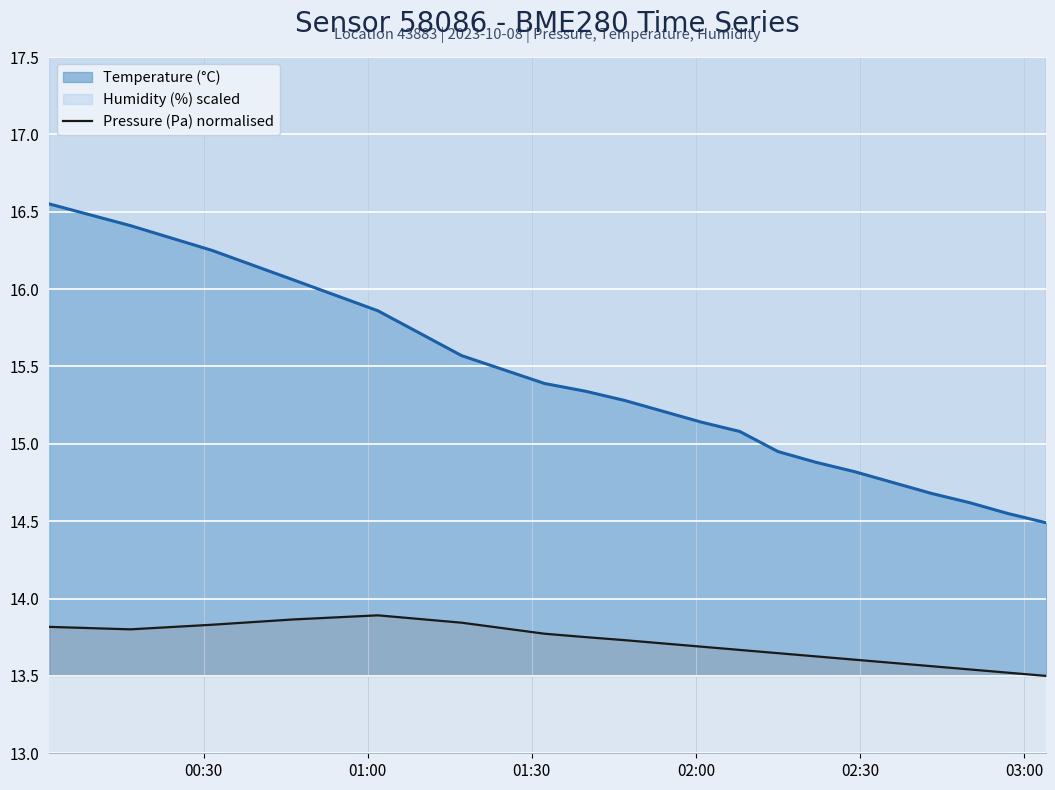

True or false: Temperature (°C) and Pressure (Pa) normalised intersect in this chart.

False